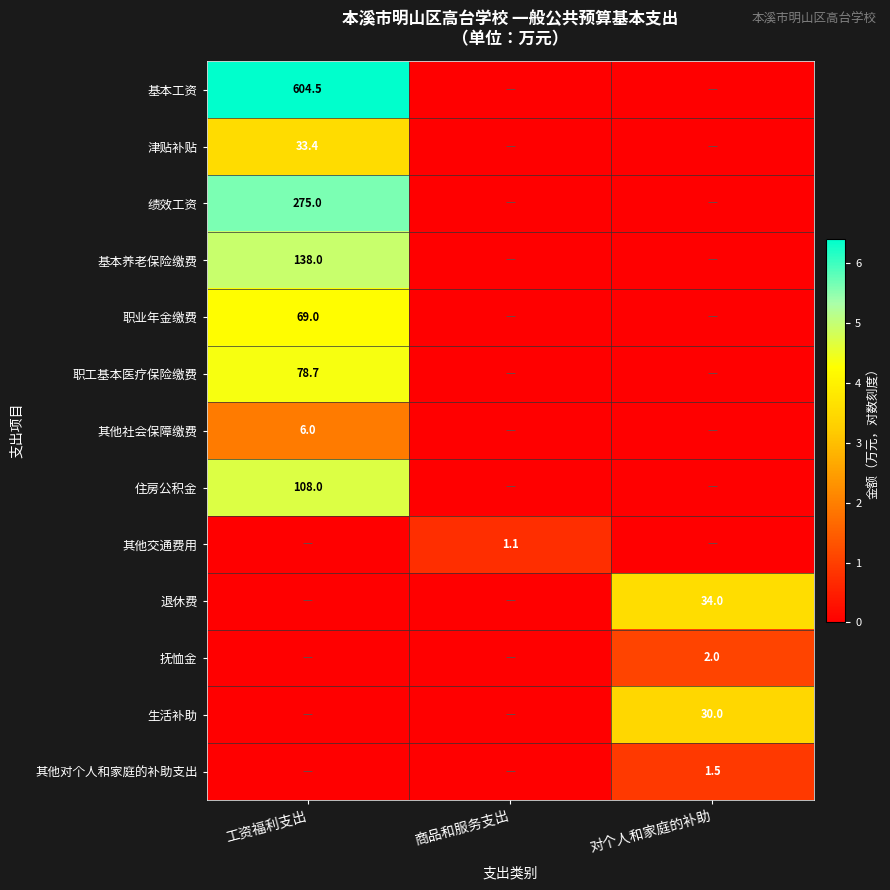

True or false: 其他对个人和家庭的补助支出 has a value of 0.8 at 对个人和家庭的补助.

False